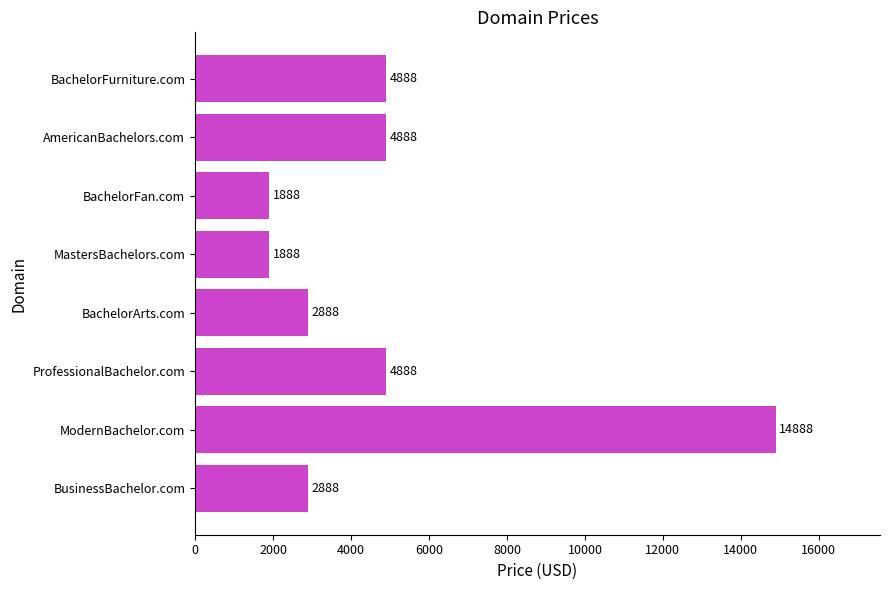

Reading top to bottom, transcribe all the data shown in this chart.

4888	4888	1888	1888	2888	4888	14888	2888